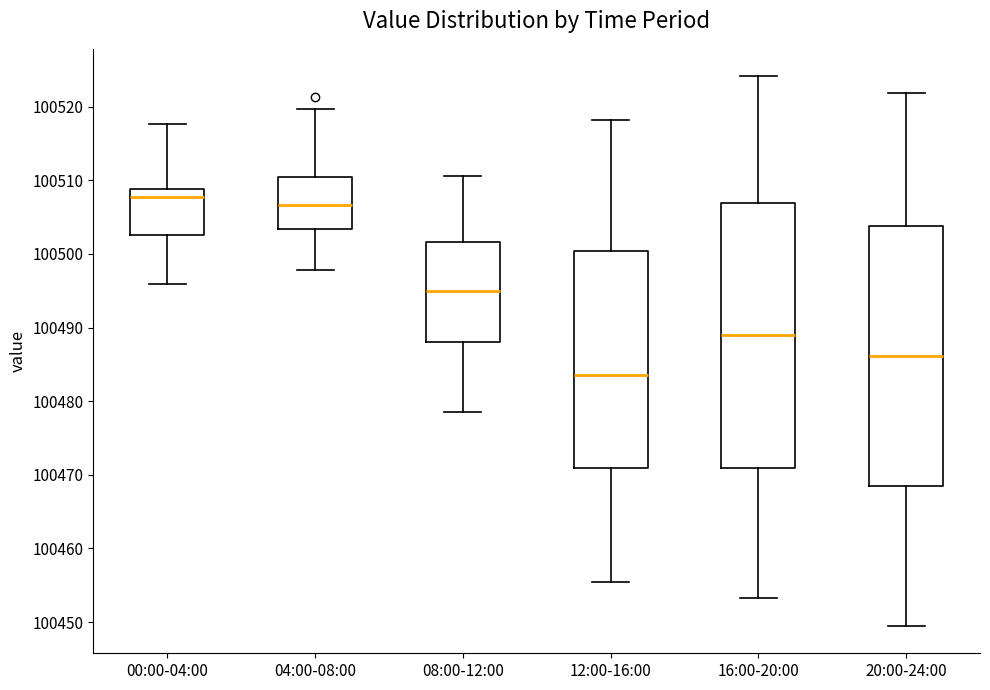

Reading left to right, transcribe this box plot: for each box, give where its median line is, the range the box spans, and where its two whiskers end, as read against the y-axis. The values are not printed on the chart, so give them approximately, as read against the axis.

00:00-04:00: median 100508, box 100503 to 100509, whiskers 100496 to 100518
04:00-08:00: median 100507, box 100503 to 100510, whiskers 100498 to 100520
08:00-12:00: median 100495, box 100488 to 100502, whiskers 100479 to 100511
12:00-16:00: median 100484, box 100471 to 100500, whiskers 100456 to 100518
16:00-20:00: median 100489, box 100471 to 100507, whiskers 100453 to 100524
20:00-24:00: median 100486, box 100469 to 100504, whiskers 100450 to 100522